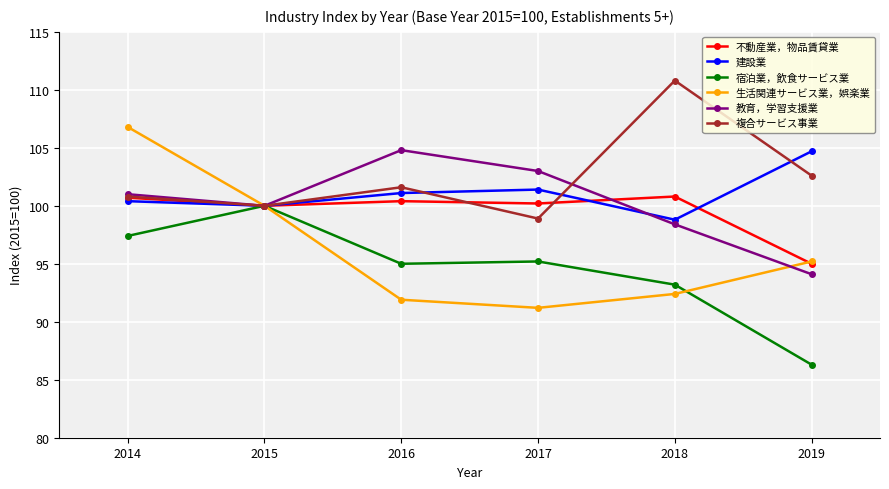

Which label corresponds to the largest value in the chart?

2018